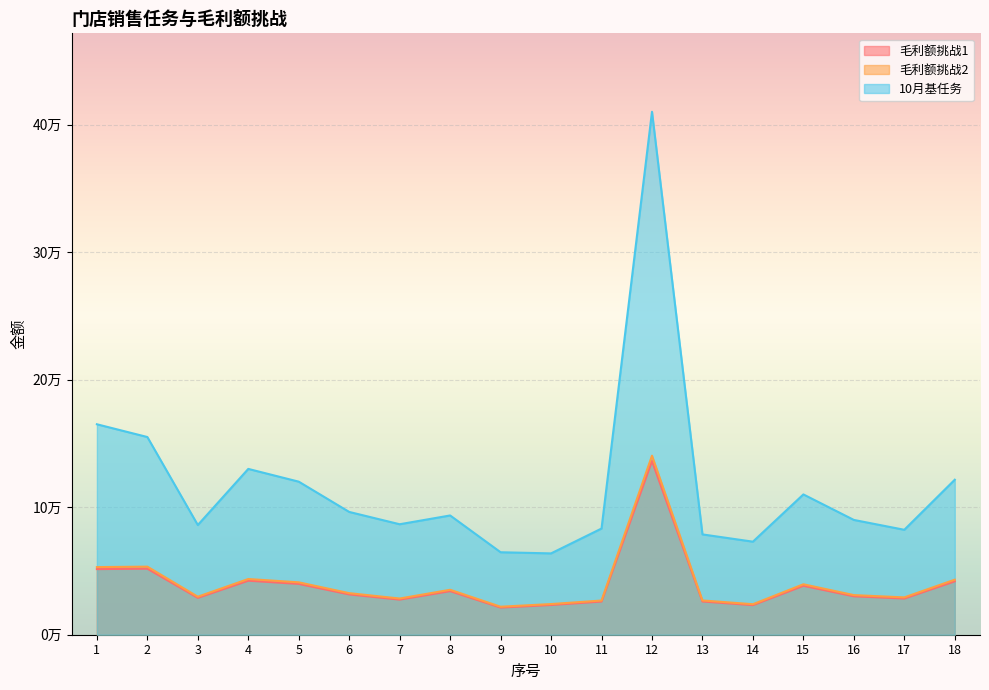

What is the total value across all series at 7?

142533.3